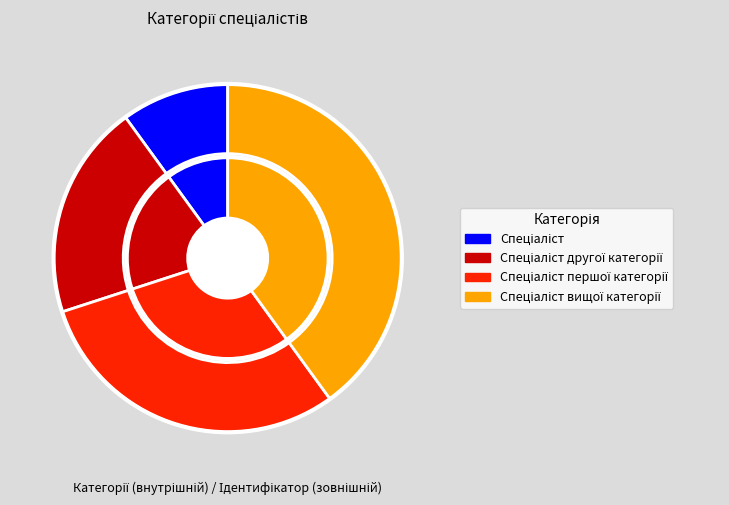

What is the change in value from Спеціаліст to Спеціаліст вищої категорії?

+3